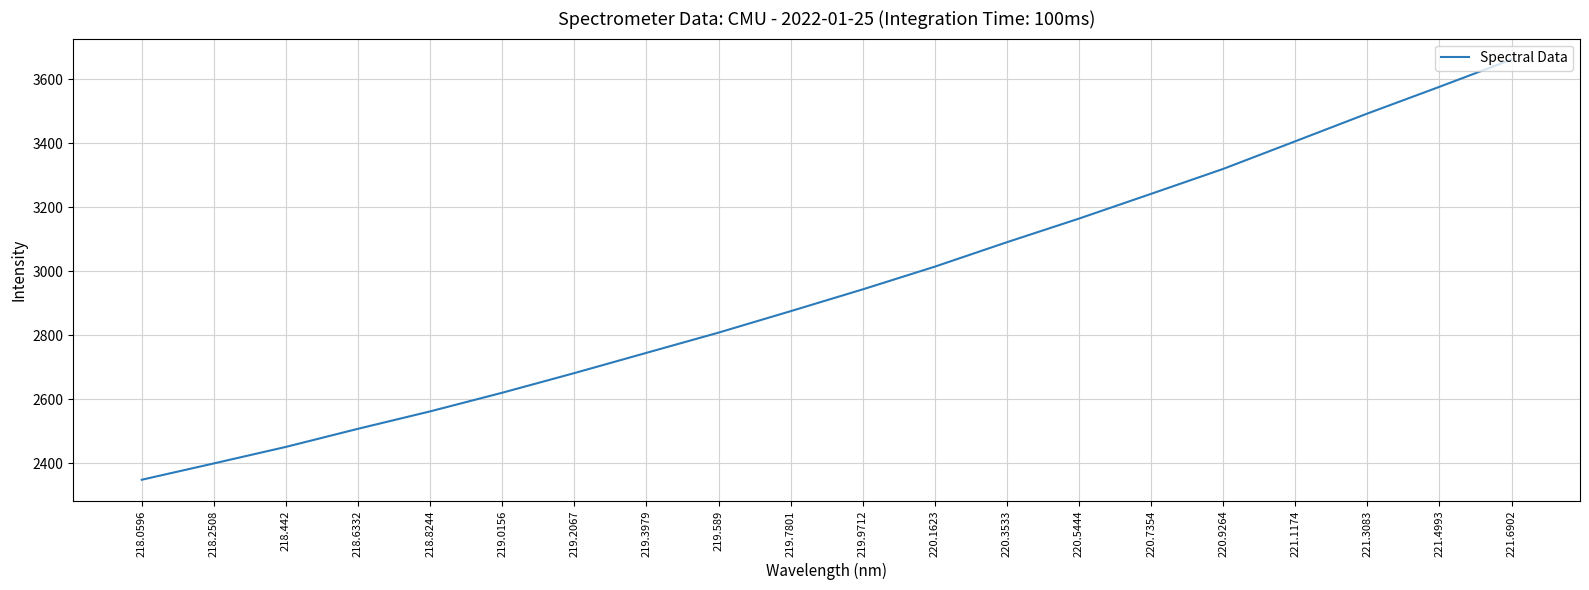

At which label is the value closest to 3004?

220.1623